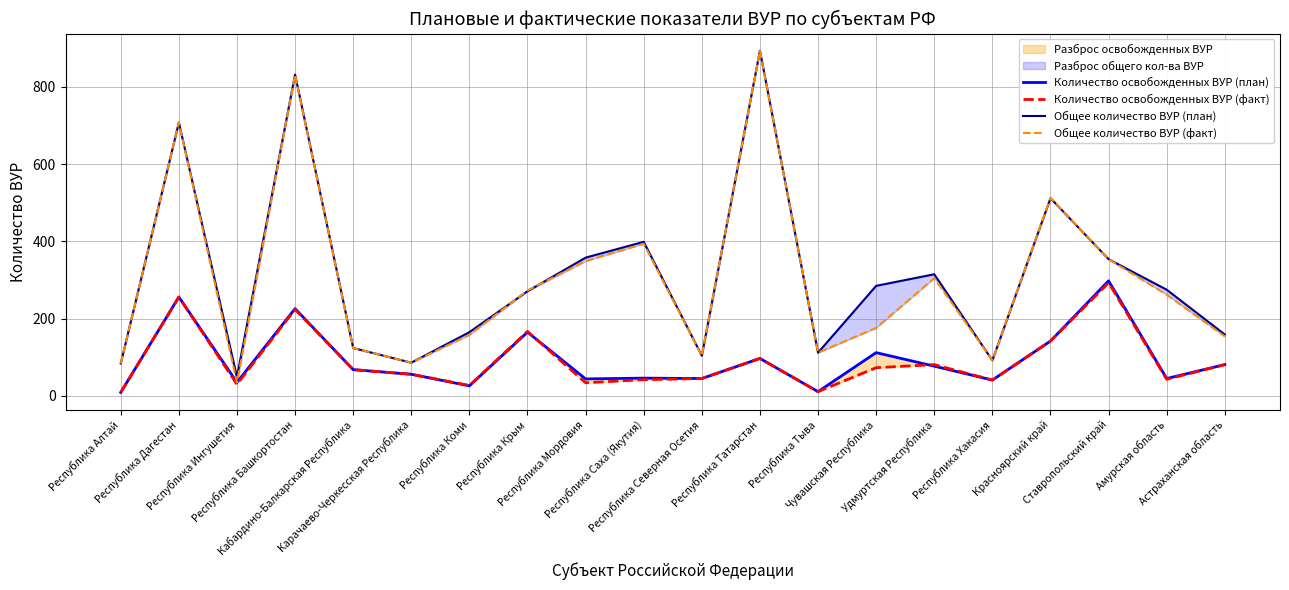

How many values in the Количество освобожденных ВУР (факт) series are below 68?

10